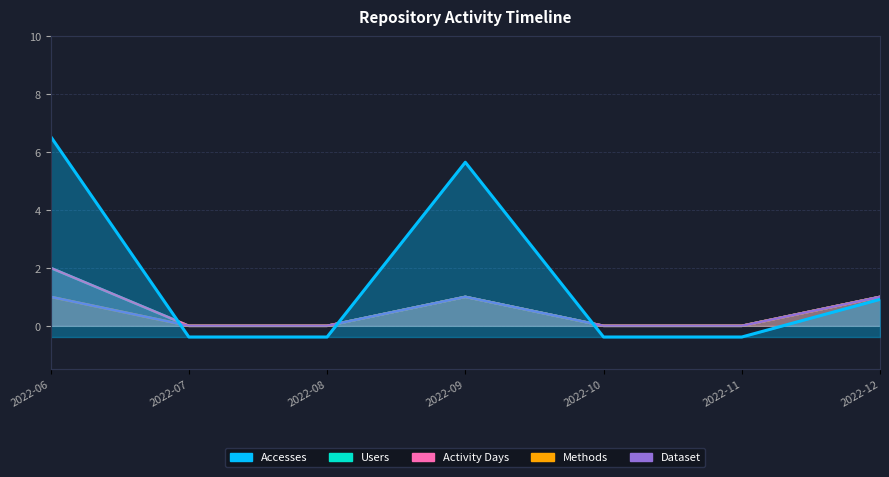

Is it true that Methods equals 0 at 2022-11?

True